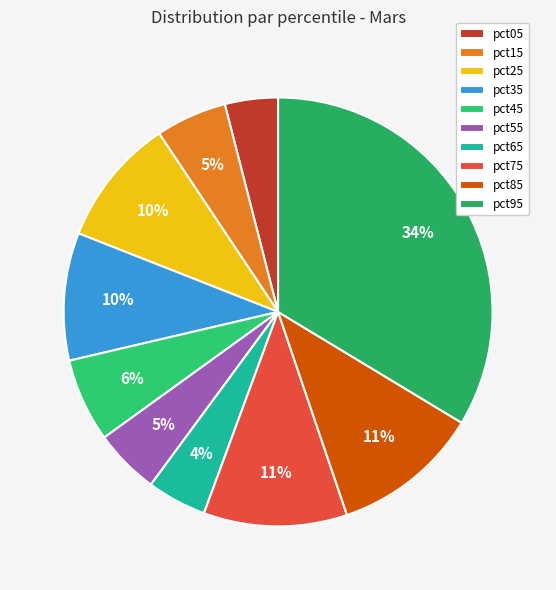

Is there a majority slice in this chart?

No